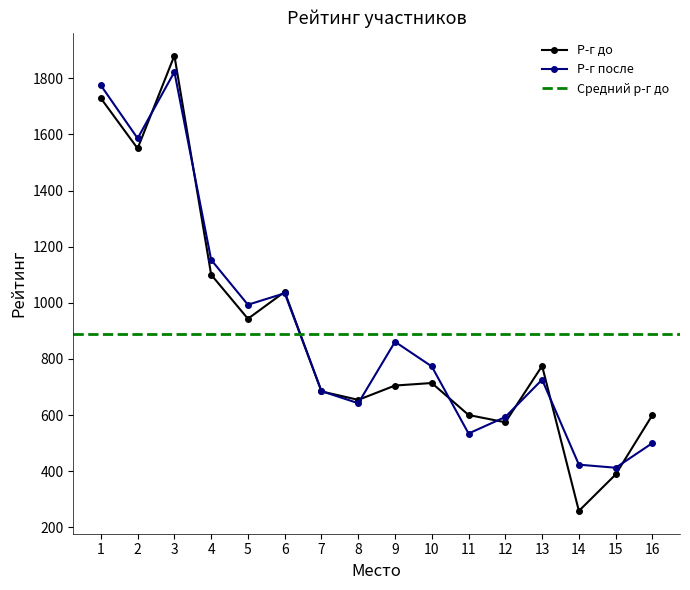

How many interior local valleys does the Р-г после series have?

5